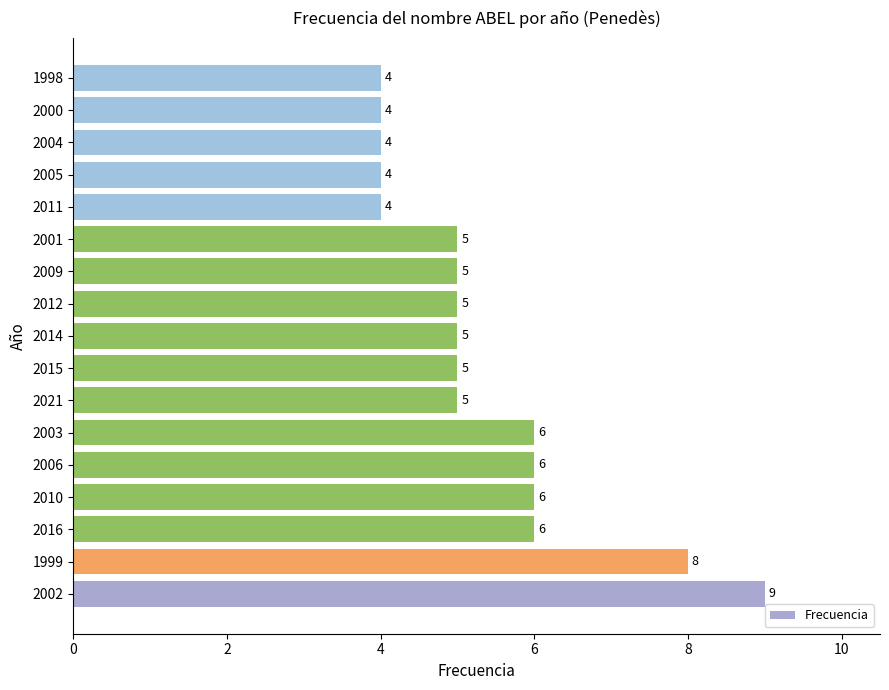

What is the minimum value shown in the chart?

4